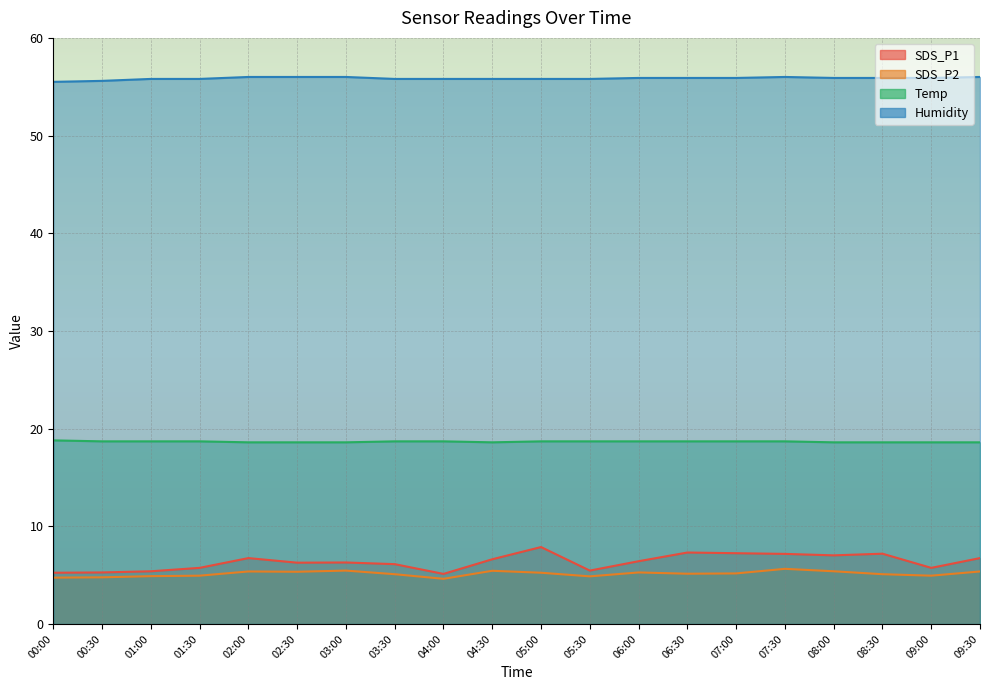

What is the minimum value for Humidity?

55.5